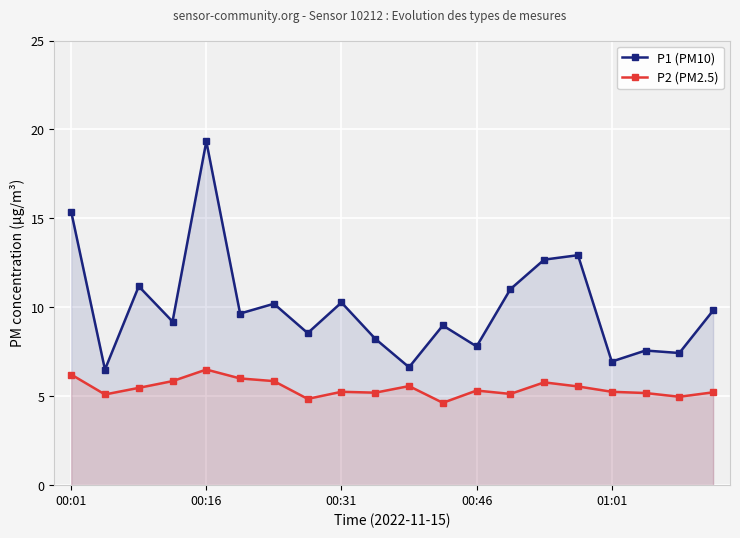

How many lines are shown in the chart?

2